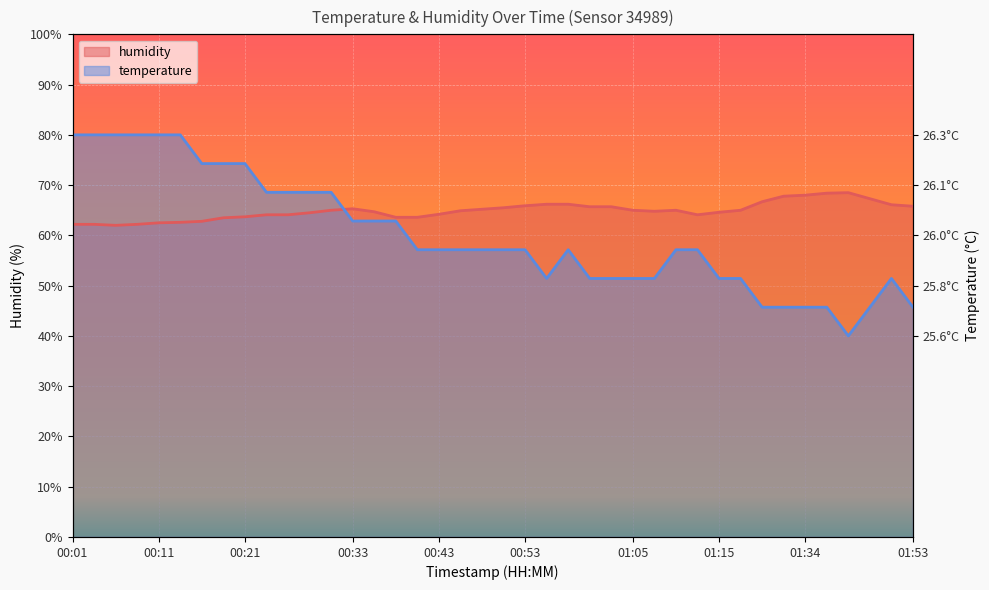

List the series in order of their peak value, lowest first.

humidity, temperature